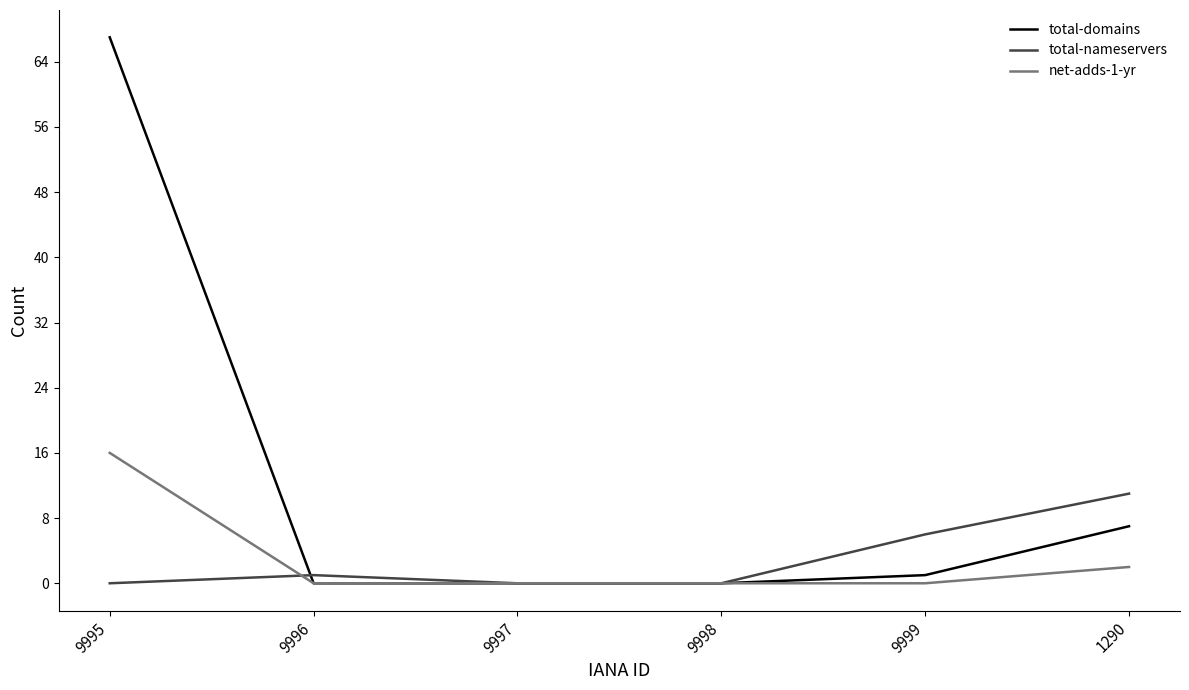

Rank the series by their maximum value, from highest to lowest.

total-domains, net-adds-1-yr, total-nameservers